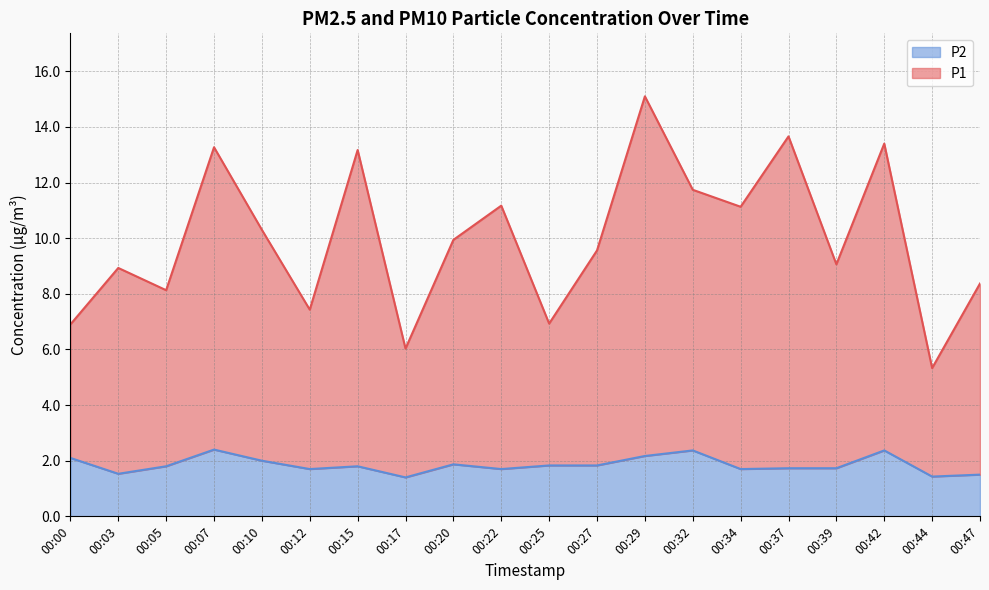

Is the value of P2 at 00:00 greater than the value of P1 at 00:12?

No